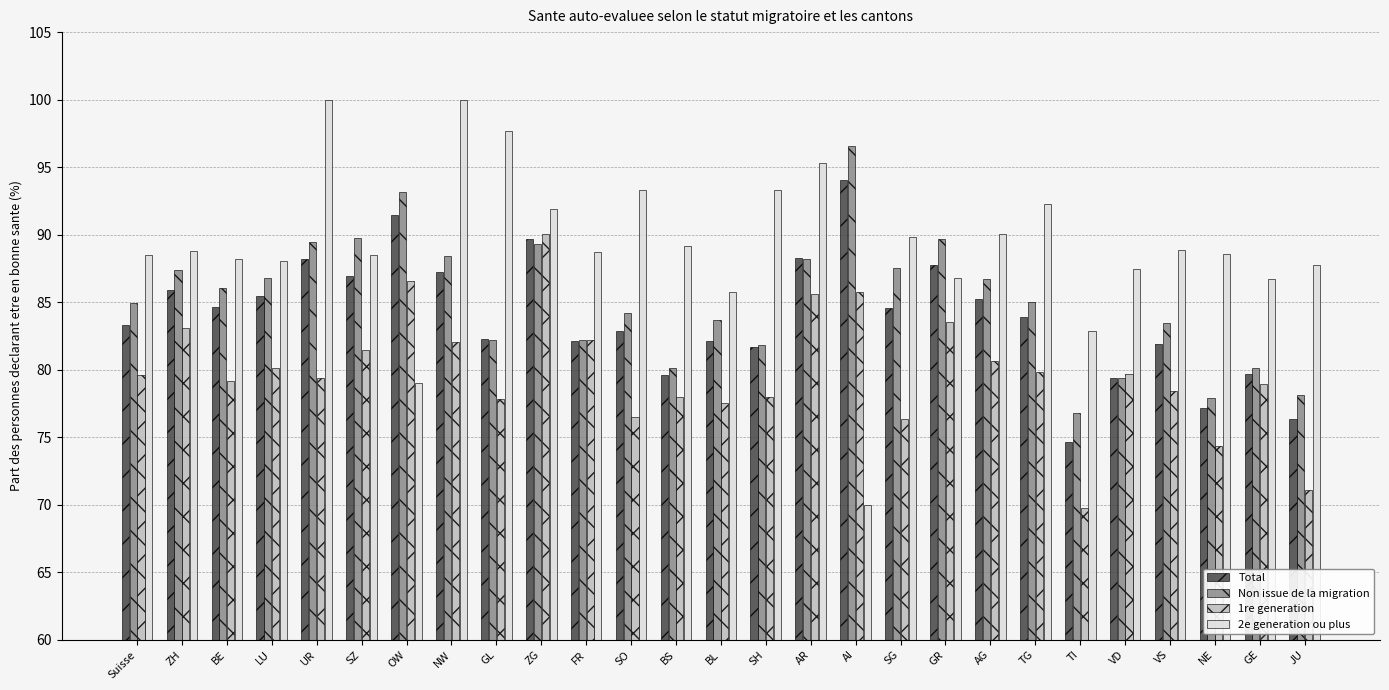

What is the spread (max minus min) of values at GL?

19.9